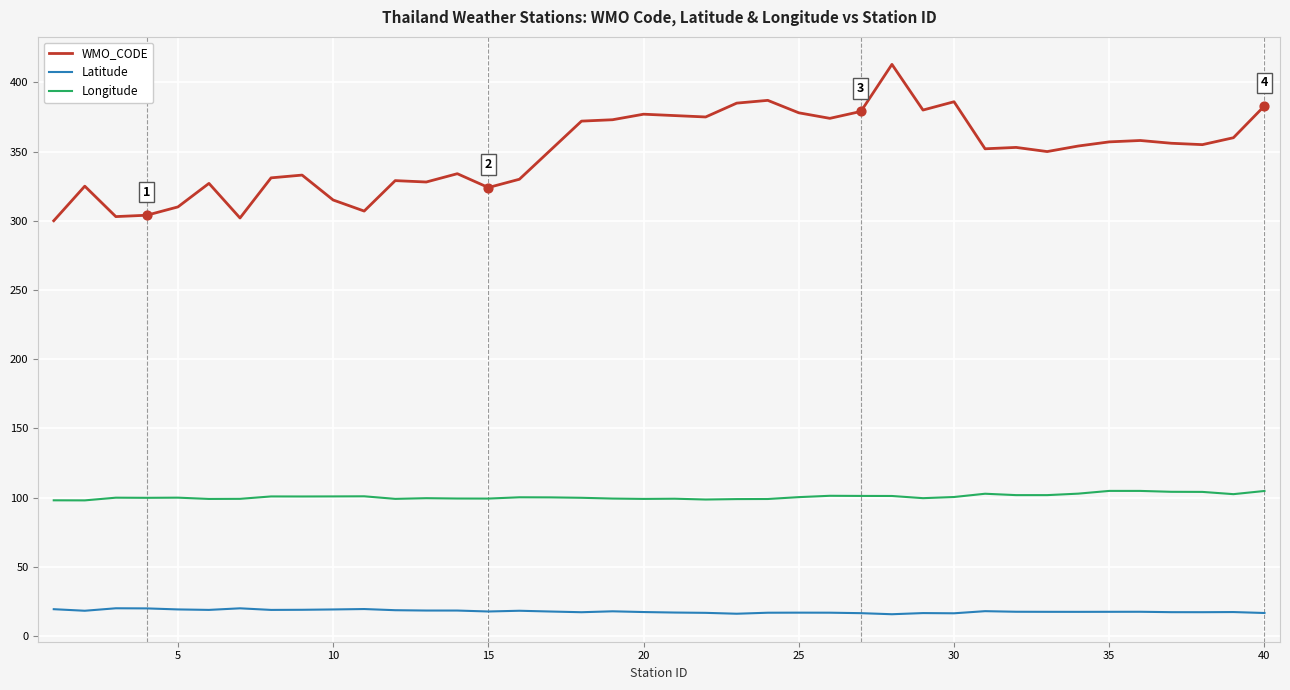

What is the smallest value displayed?

15.7